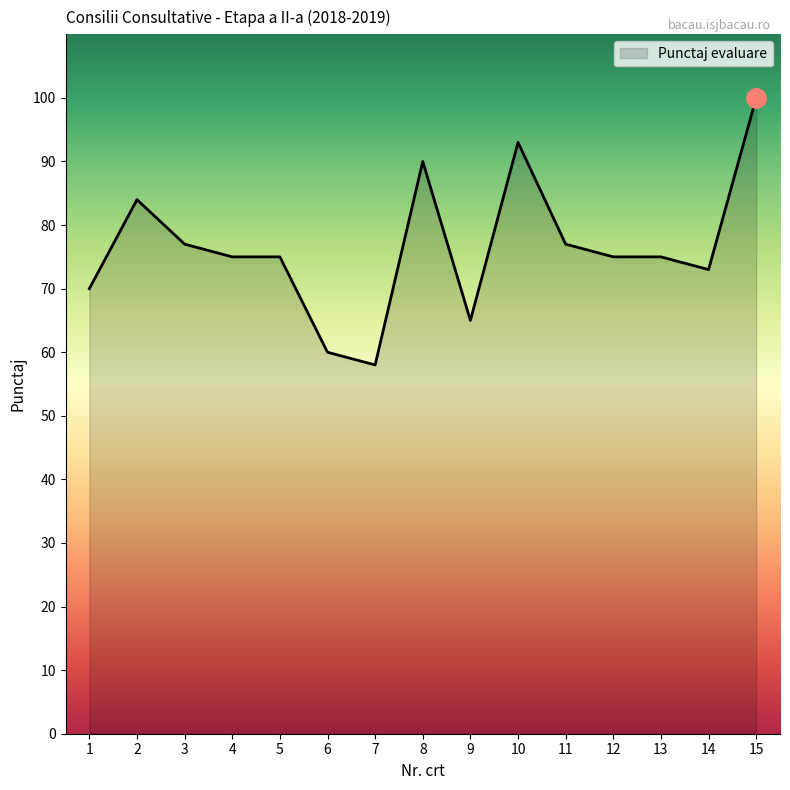

What is the maximum value shown in the chart?

100